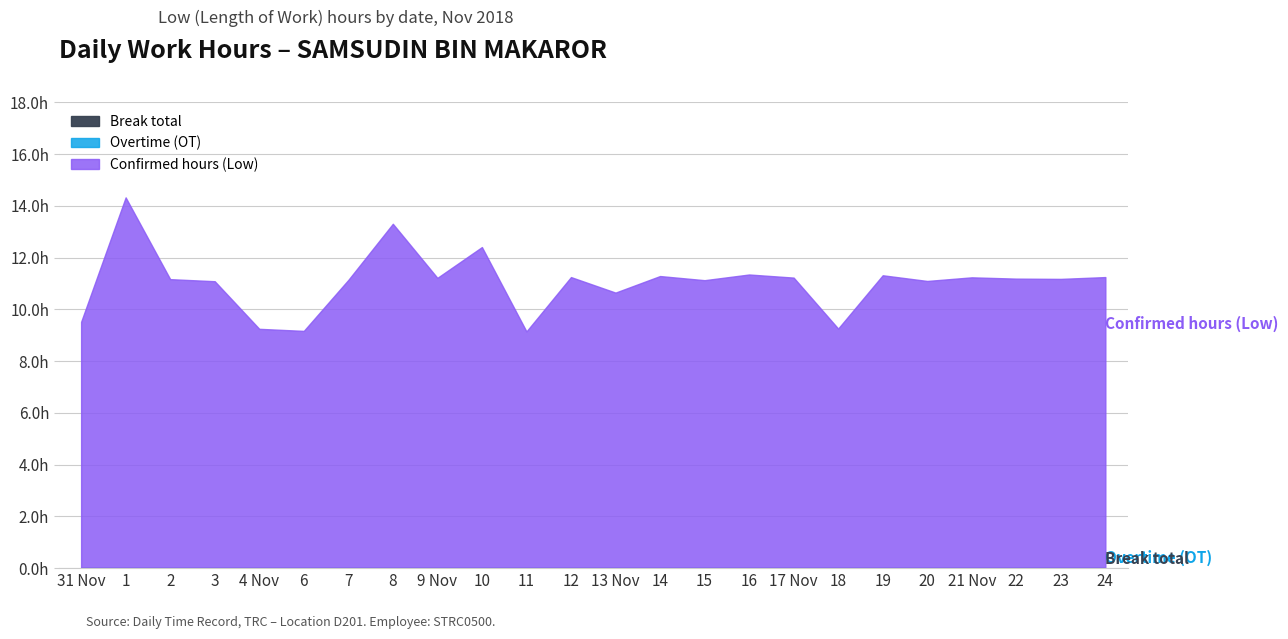

What is the sum of the Confirmed hours (Low) values at 2 and 22?

22.4